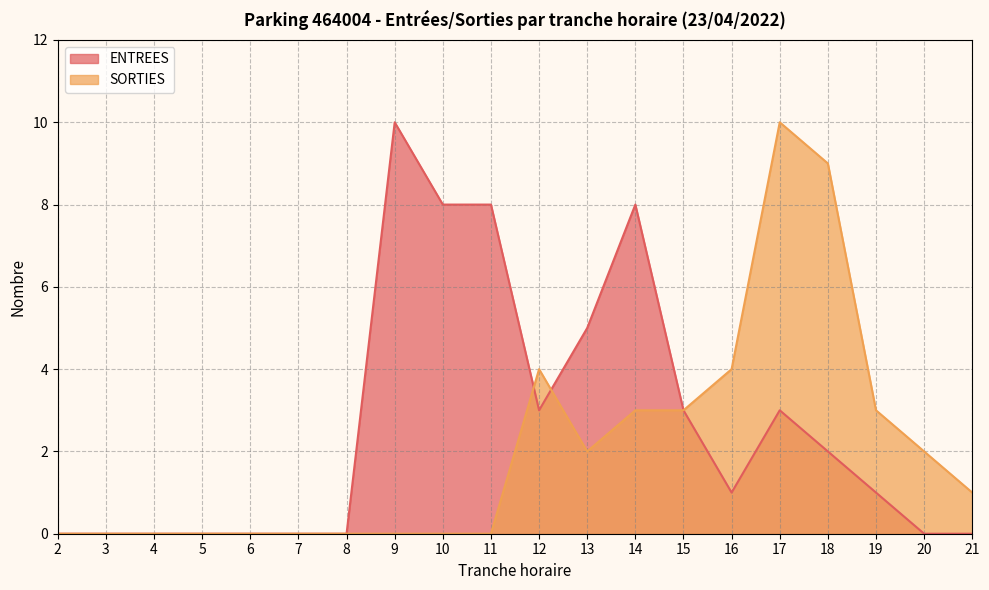

How many distinct data groups are displayed?

2